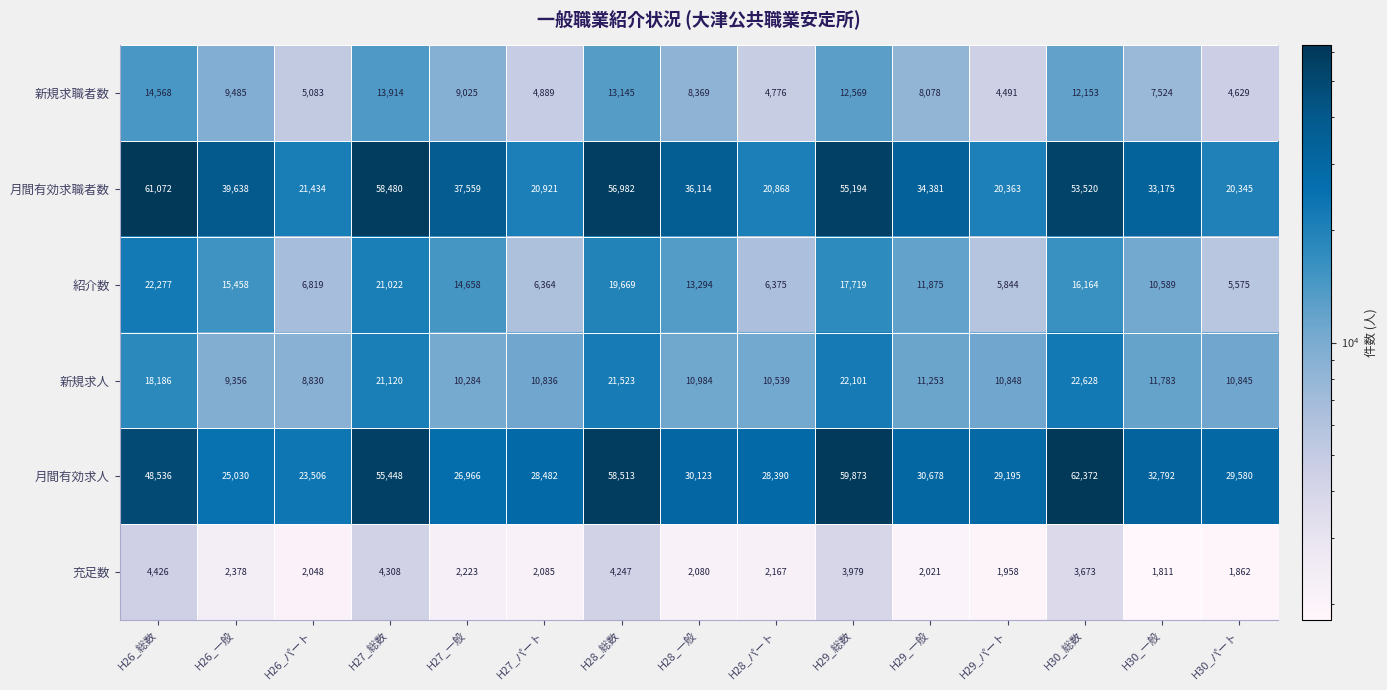

What is the smallest value displayed?

1811